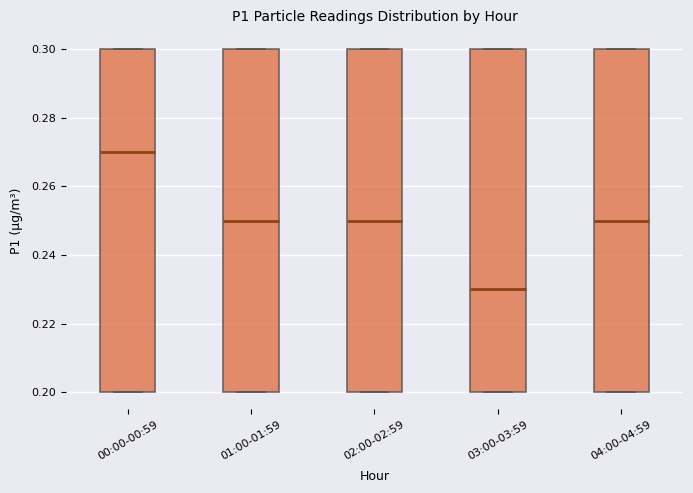

Reading left to right, read every box against the y-axis: the position of its median line, the range the box covers, and the ends of its whiskers. The values are not printed on the chart, so give them approximately, as read against the axis.

00:00-00:59: median 0.27, box 0.20 to 0.30, whiskers 0.20 to 0.30
01:00-01:59: median 0.25, box 0.20 to 0.30, whiskers 0.20 to 0.30
02:00-02:59: median 0.25, box 0.20 to 0.30, whiskers 0.20 to 0.30
03:00-03:59: median 0.23, box 0.20 to 0.30, whiskers 0.20 to 0.30
04:00-04:59: median 0.25, box 0.20 to 0.30, whiskers 0.20 to 0.30